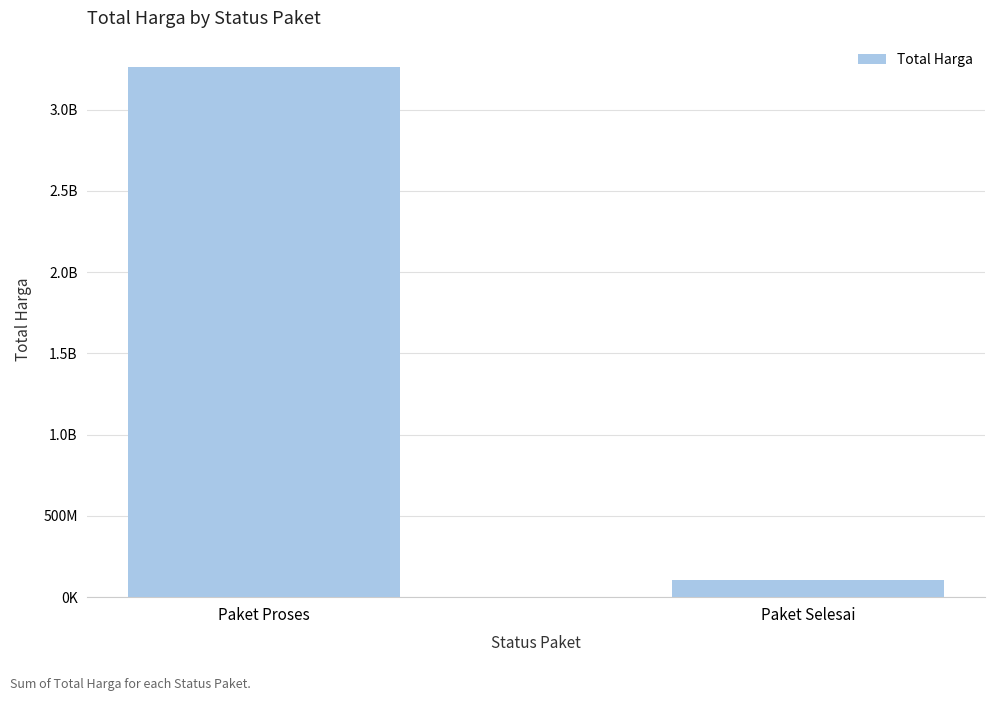

What is the average value?

1683193750